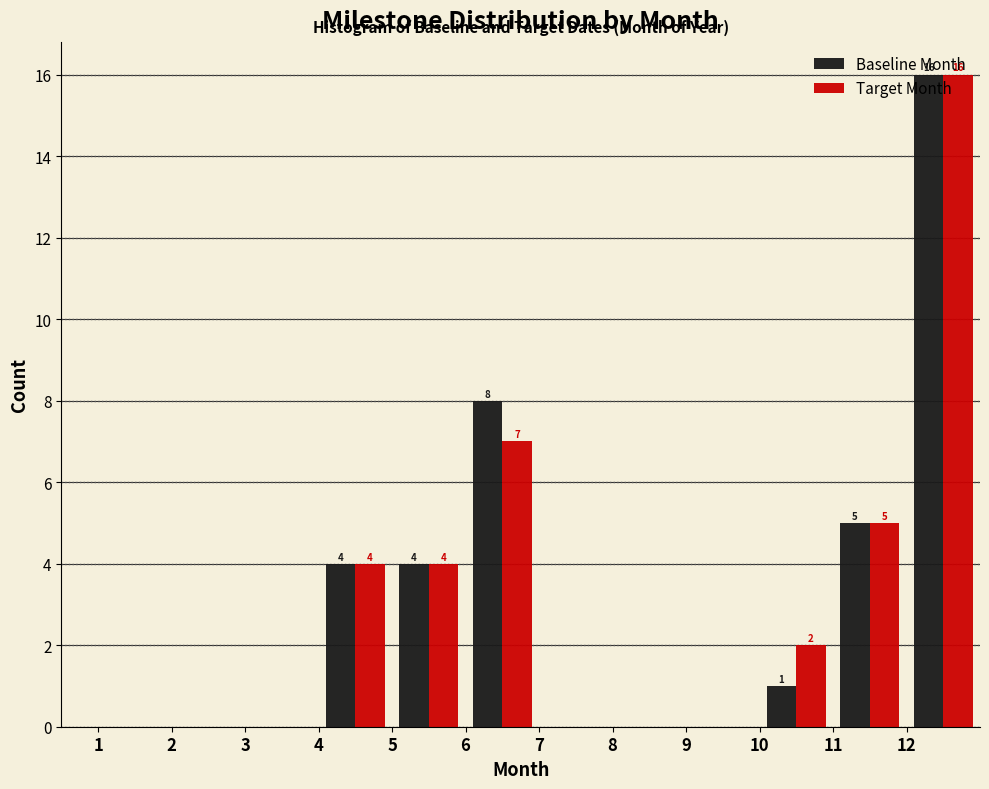

In the Baseline Month series, which range on the x-axis has the tallest bar?

12 to 13